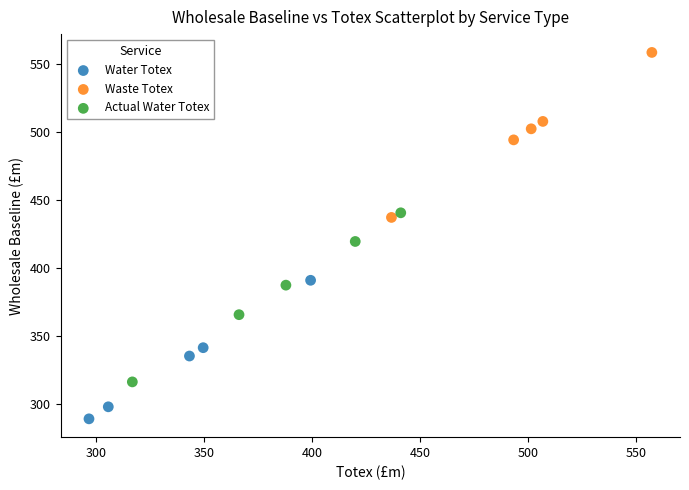

Which series has the widest spread of Y values?

Actual Water Totex